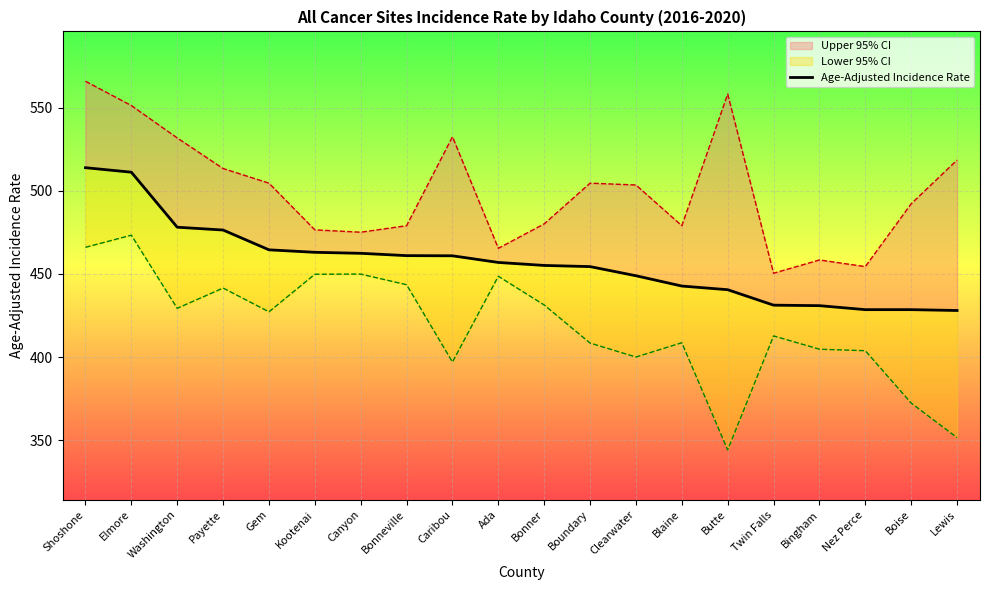

What is the value of the 10th point from the left?

456.9